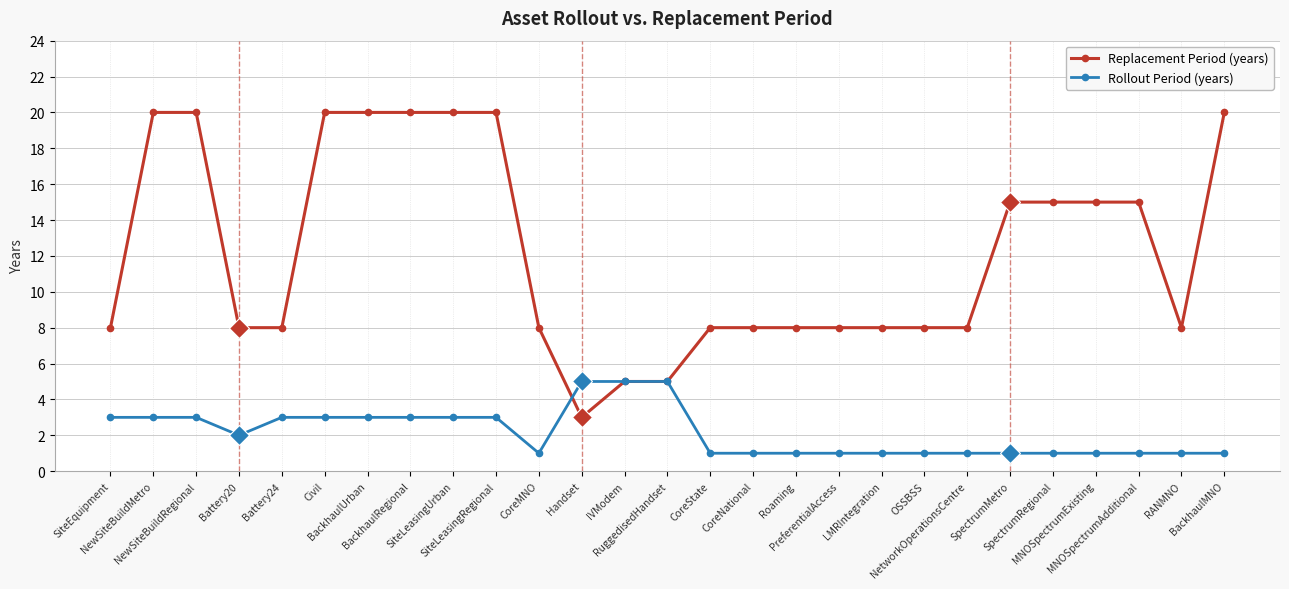

How many distinct data groups are displayed?

2